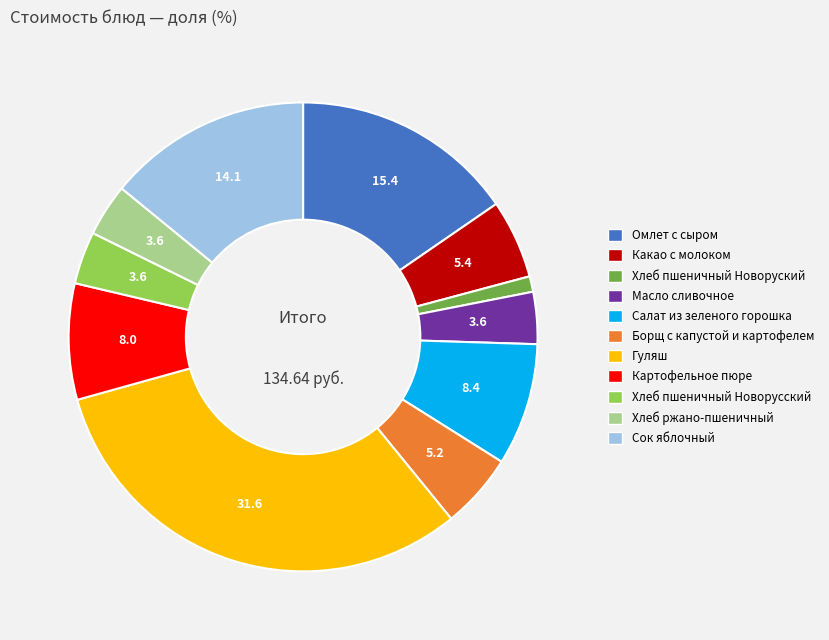

Is Хлеб пшеничный Новоруский the majority of the pie?

No